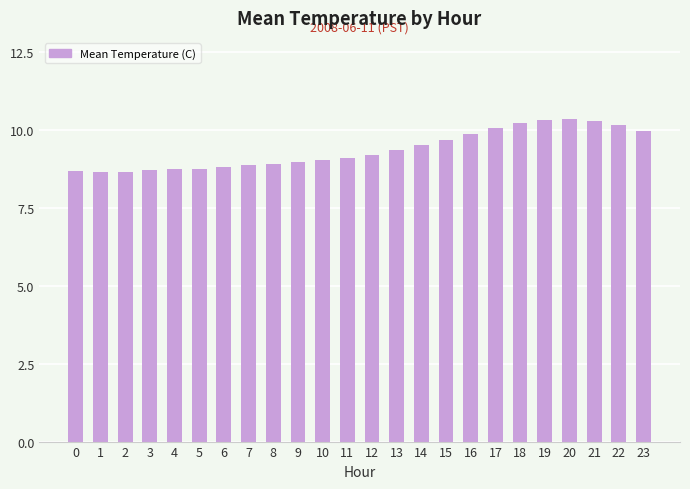

What is the value of the 3rd bar from the left?

8.6